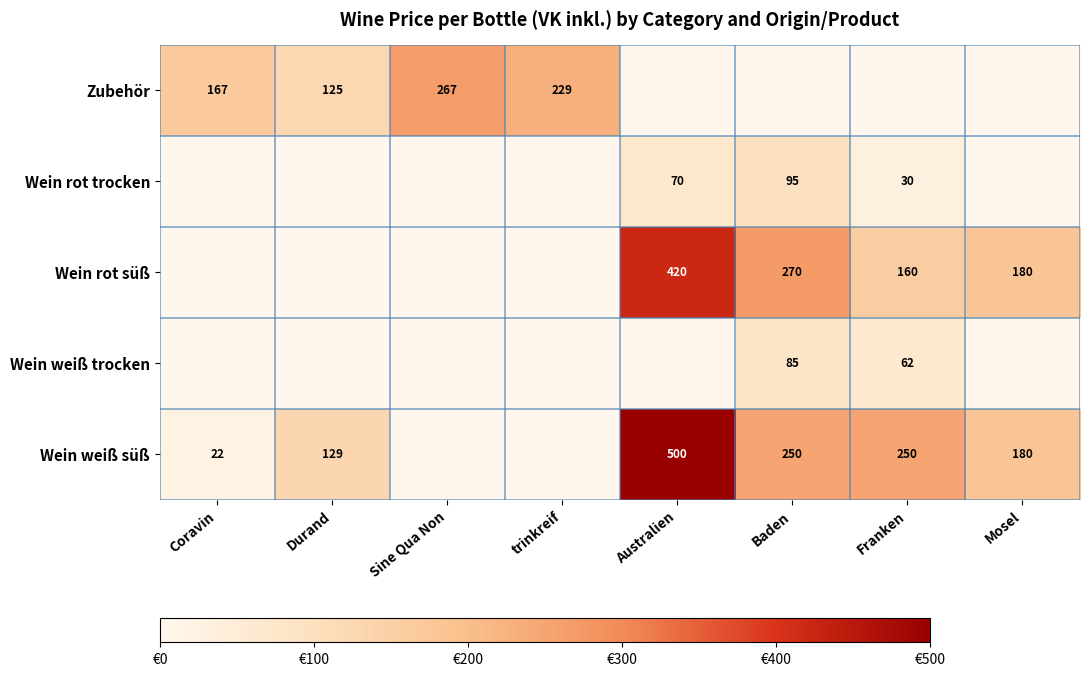

The value of Wein rot trocken at Australien is 110. True or false?

False